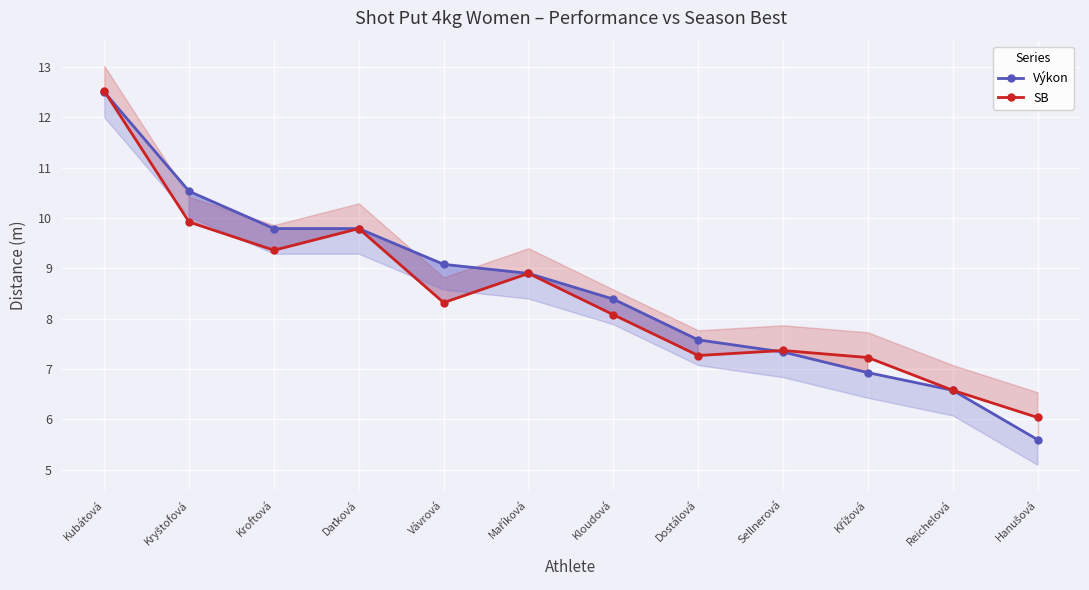

What position from the right is Sellnerová?

4